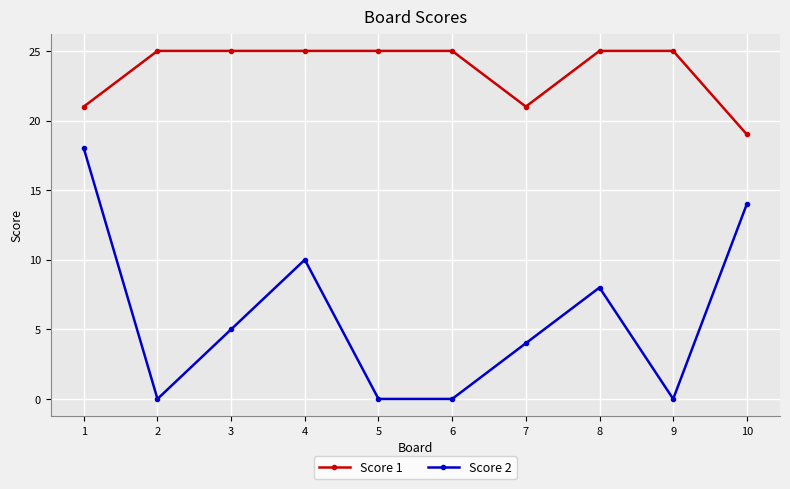

What is the greatest value displayed?

25